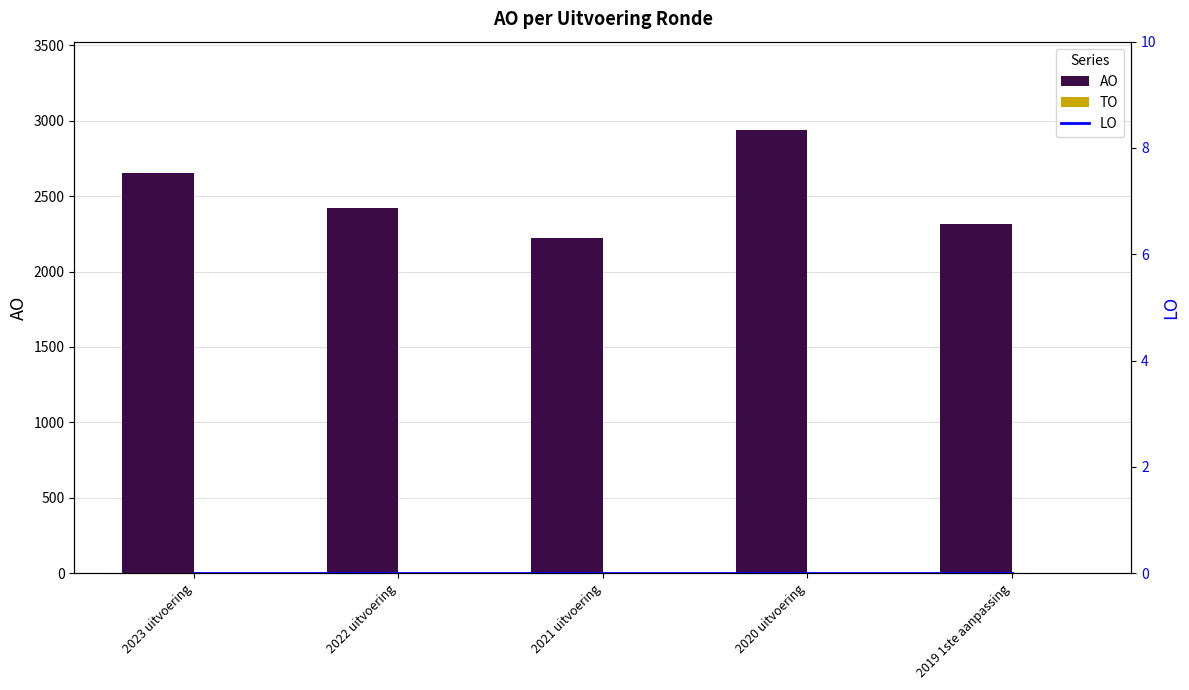

Which series has the largest total across all categories?

AO